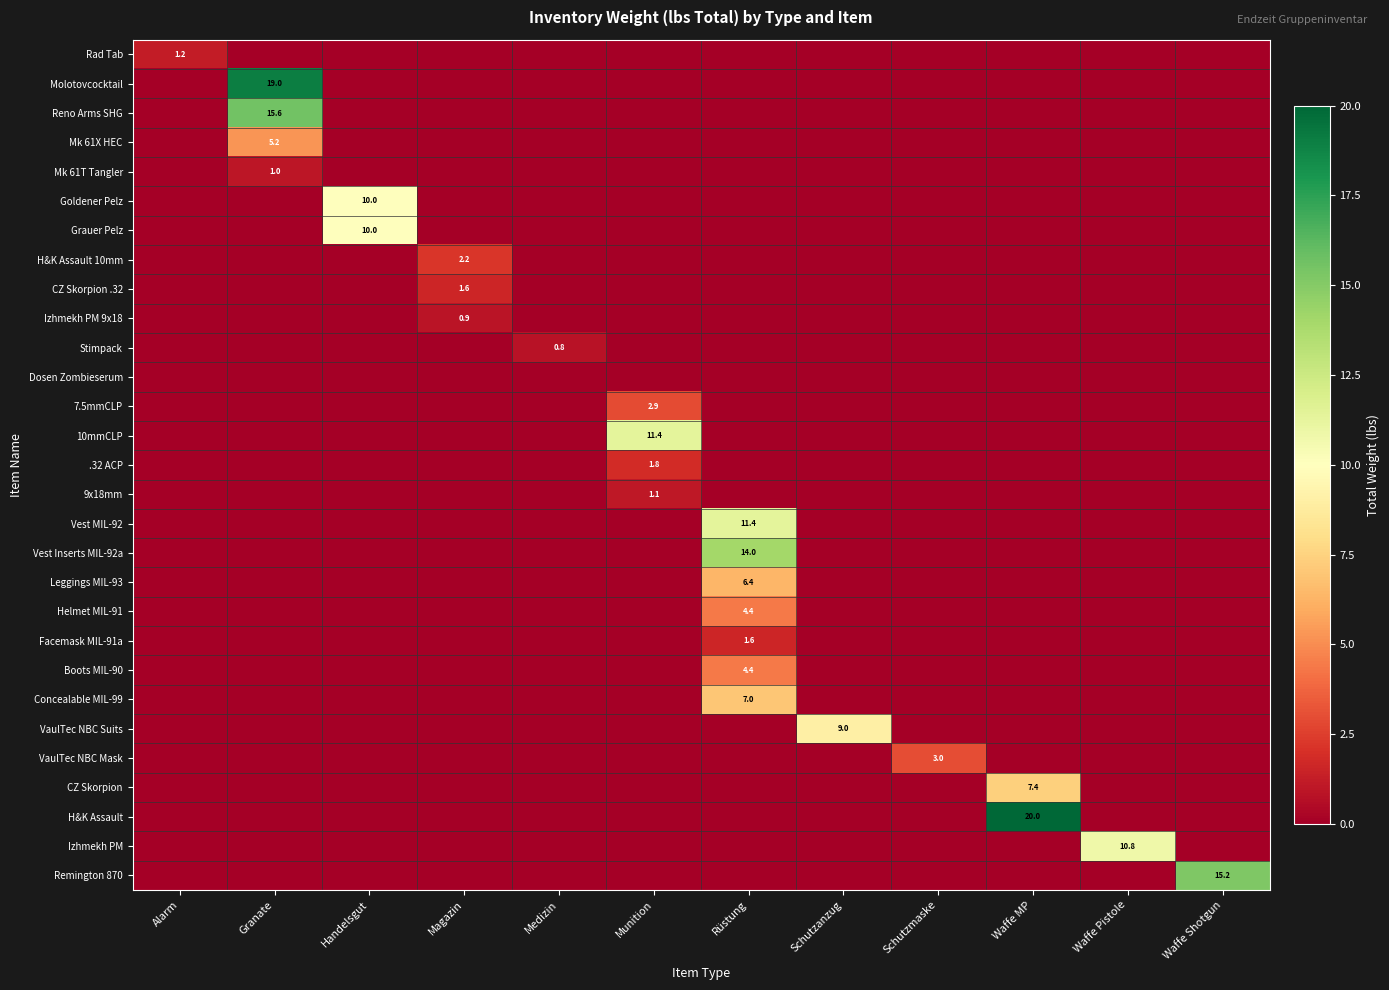

The value of Leggings MIL-93 at Rüstung is 9.2. True or false?

False